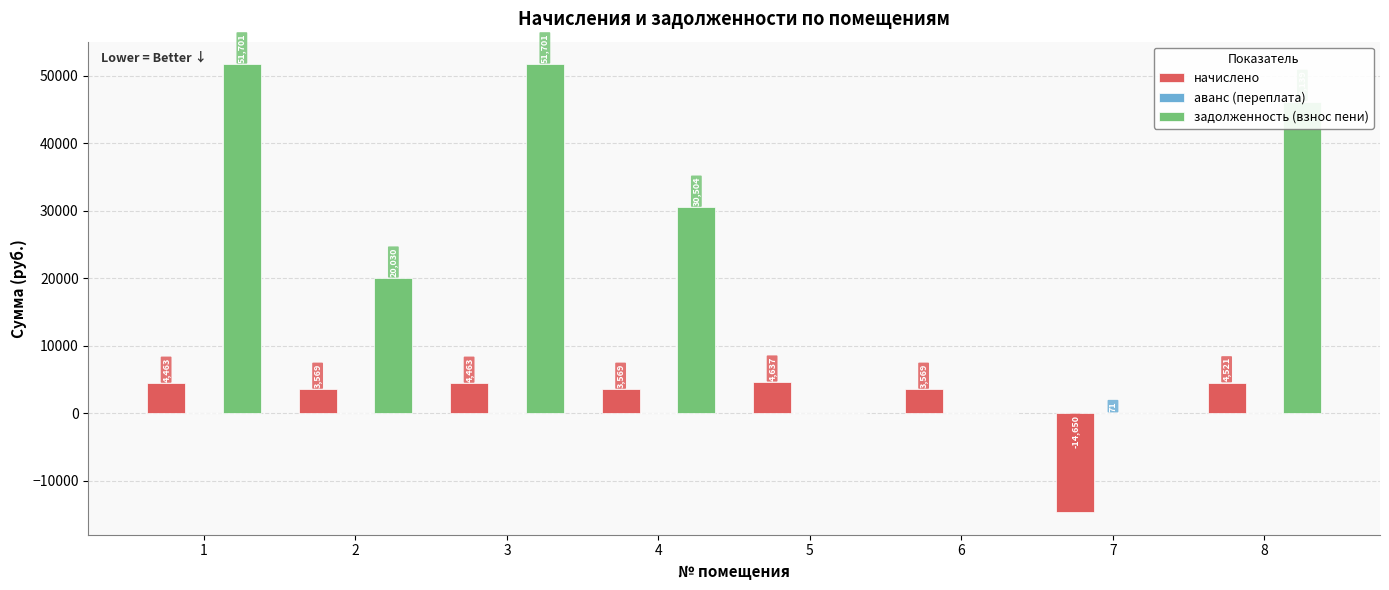

True or false: начислено has a value of 4462.9 at 1.

True